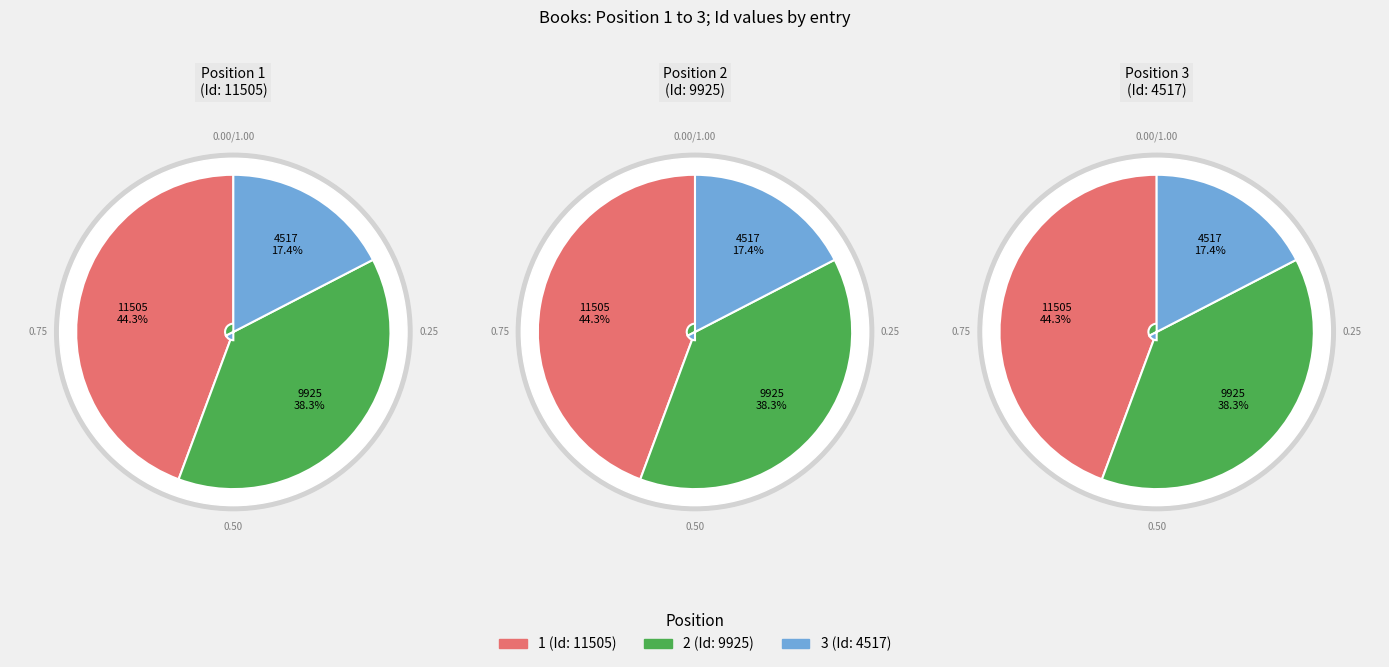

Is 3 the majority of the pie?

No